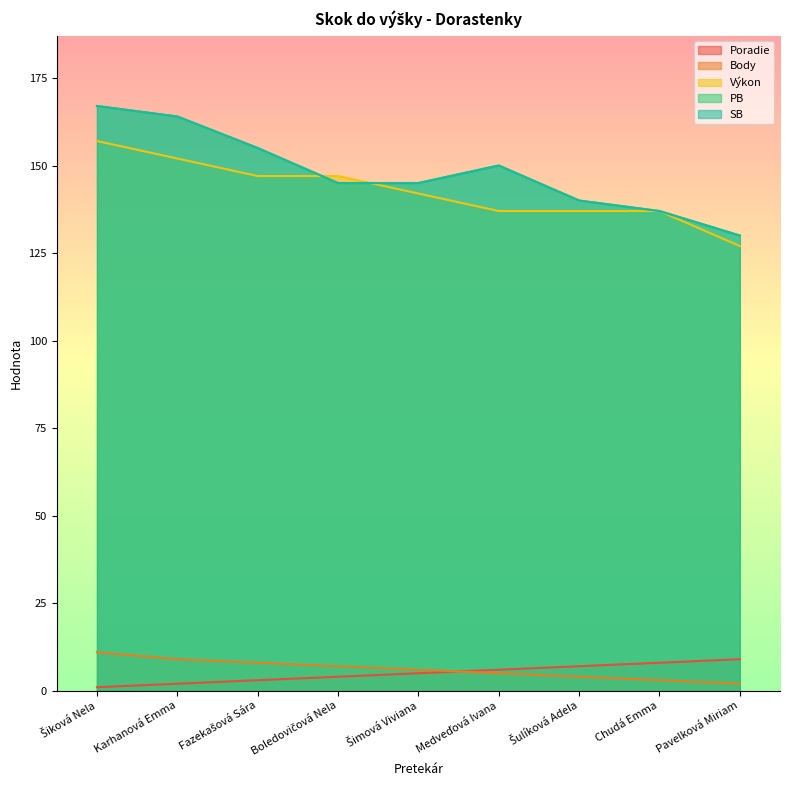

Which series has the largest total across all categories?

PB